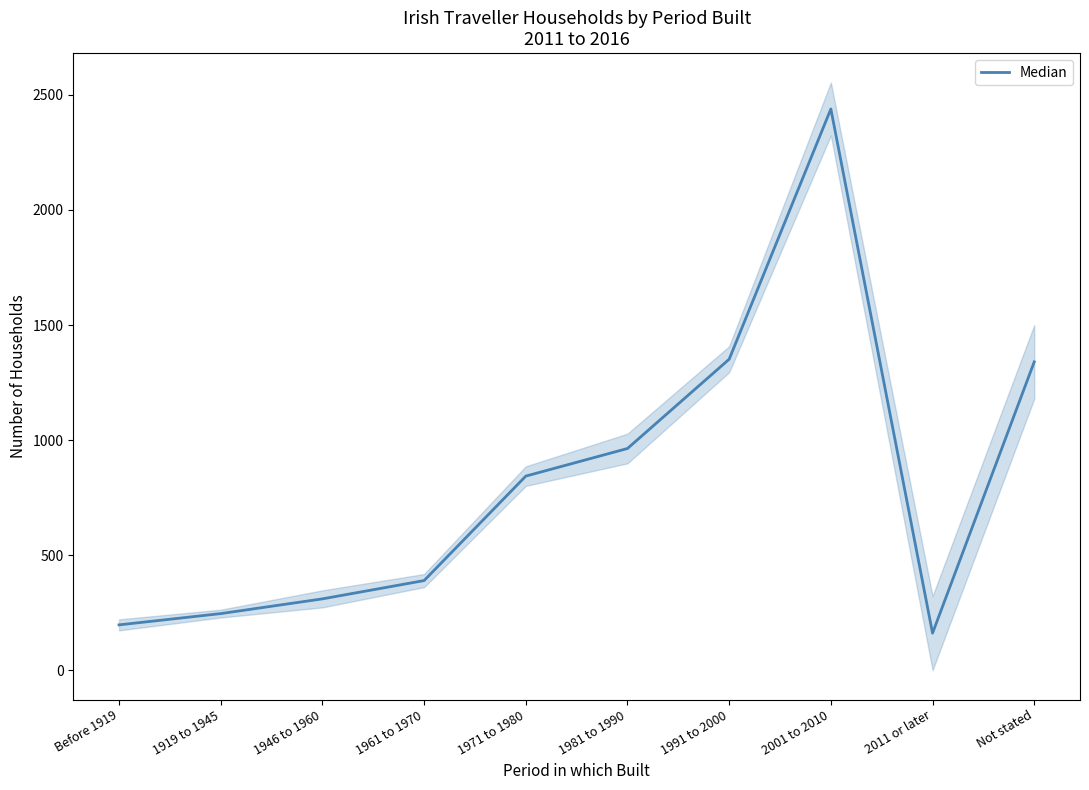

Is it true that the value at Before 1919 is 197.0?

True